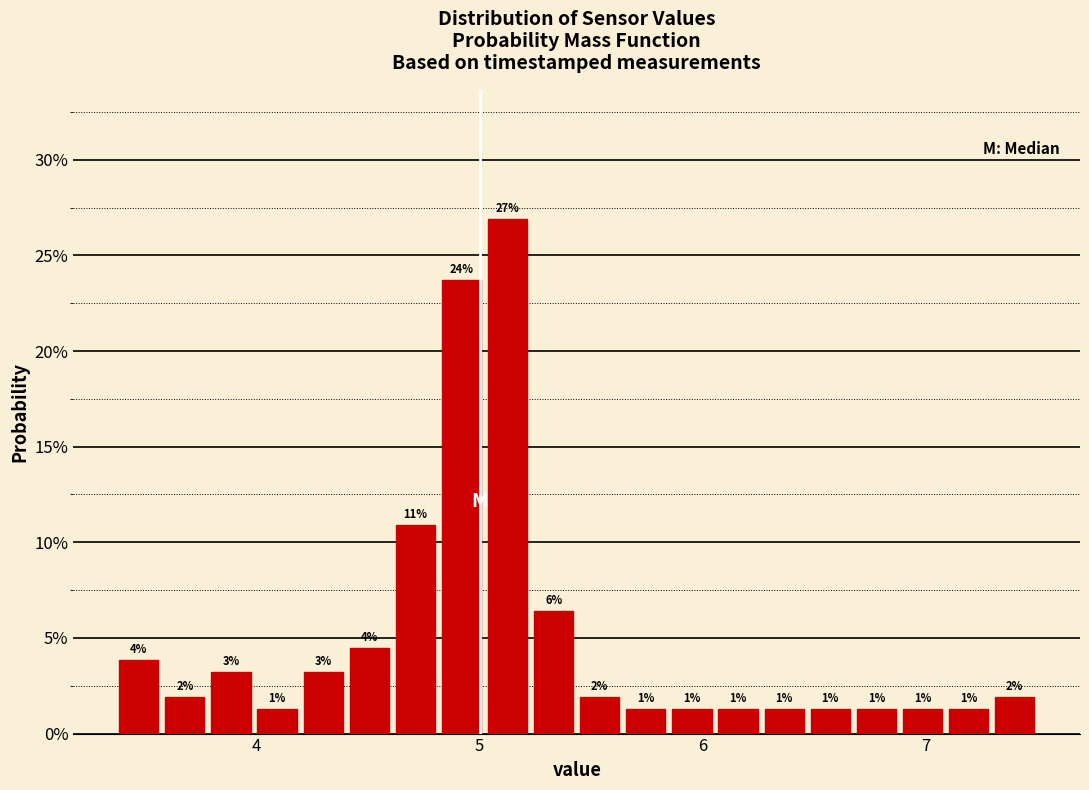

Around what value on the x-axis is the tallest bar? Give the approximate position of its centre, as read against the axis.

5.1